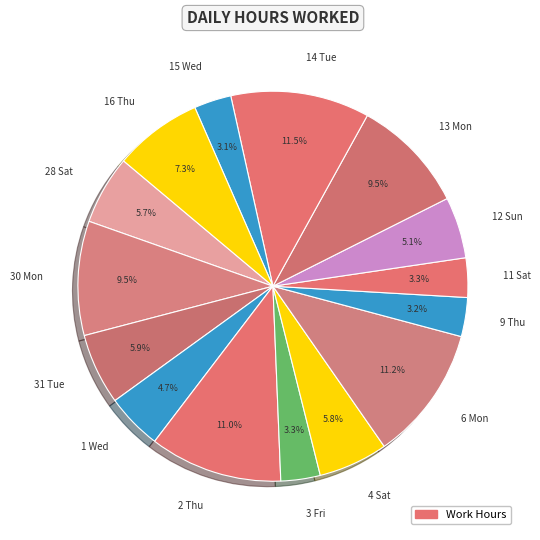

Combined, what portion of the pie is 12 Sun and 9 Thu?

8.3%